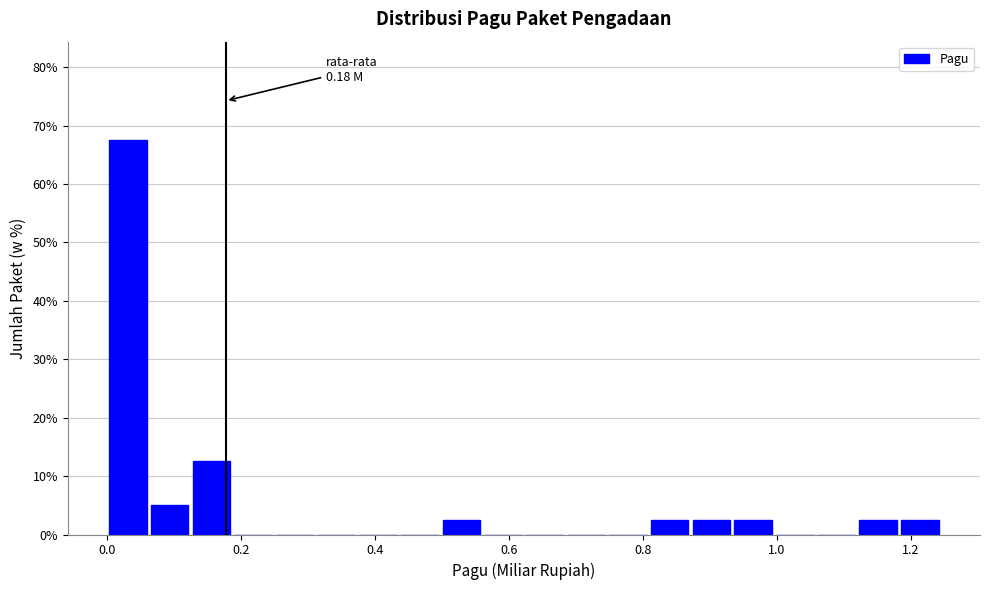

Read against the x-axis, roughly where is the centre of the tallest bar?

0.04